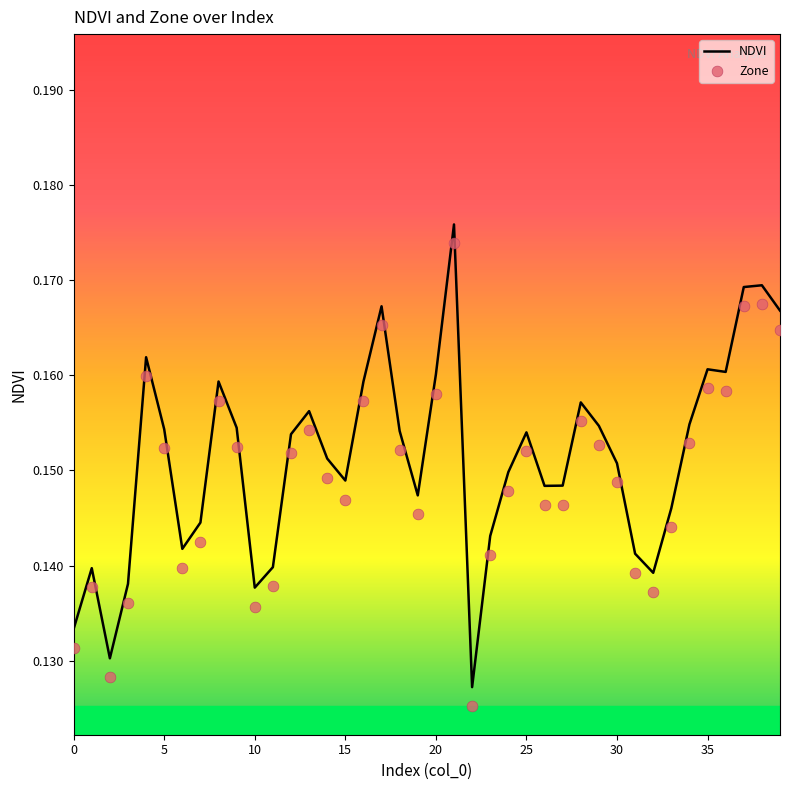

Which series has the largest total across all categories?

NDVI